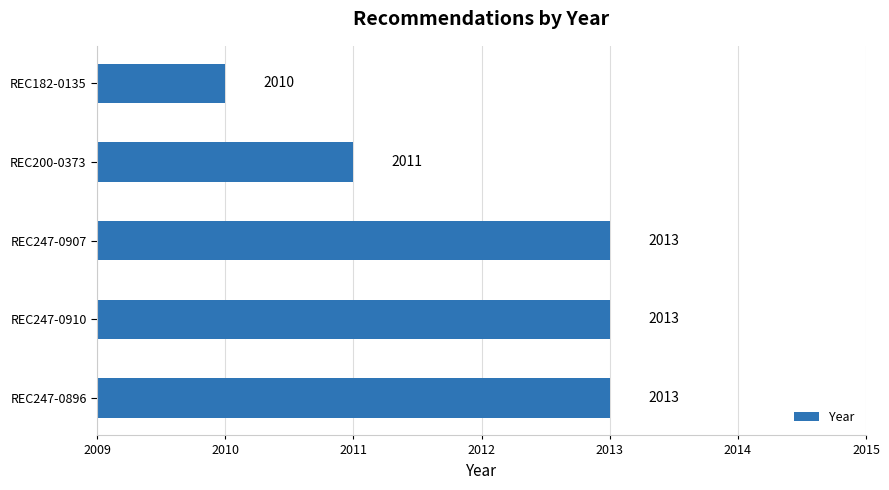

Is it true that the value at REC200-0373 is 2011?

True